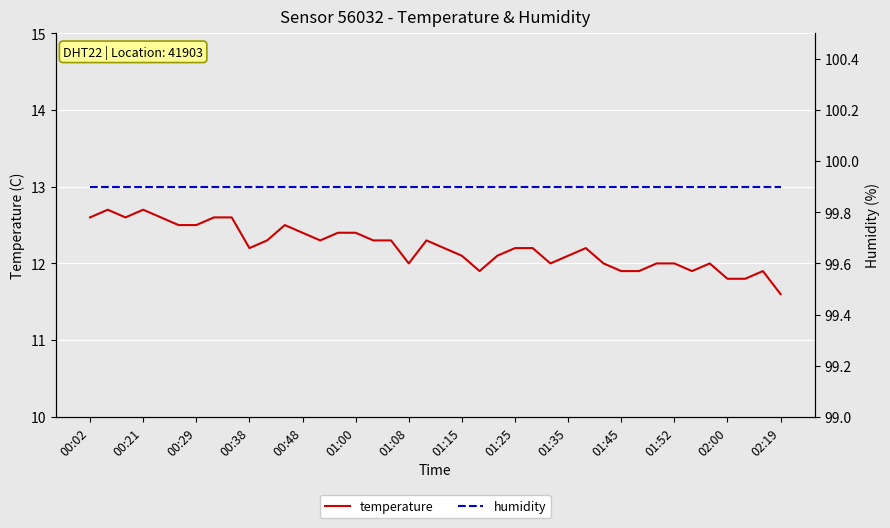

The value of temperature at 00:38 is 21.0. True or false?

False